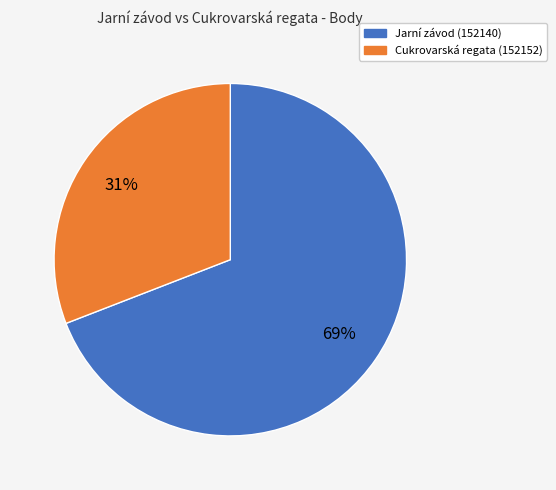

How many segments does this pie chart have?

2